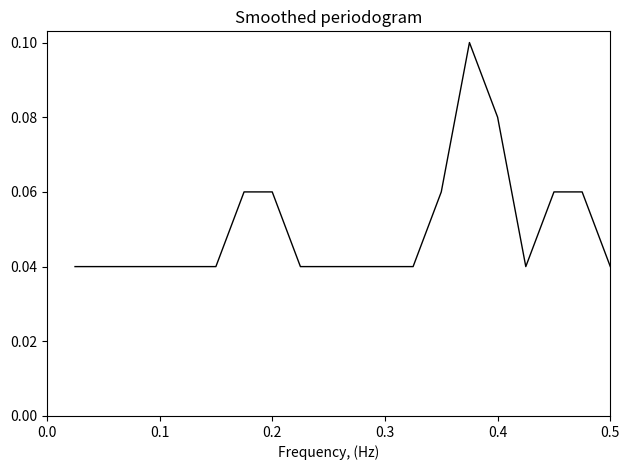

What is the difference between the maximum and second lowest values?

0.1